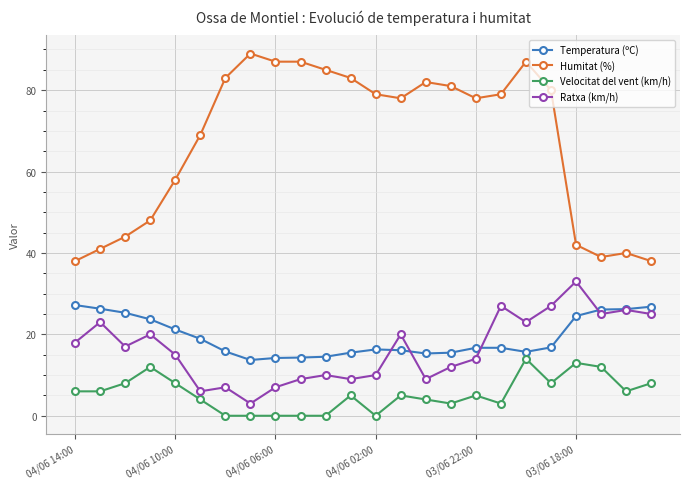

True or false: Ratxa (km/h) and Velocitat del vent (km/h) intersect in this chart.

False